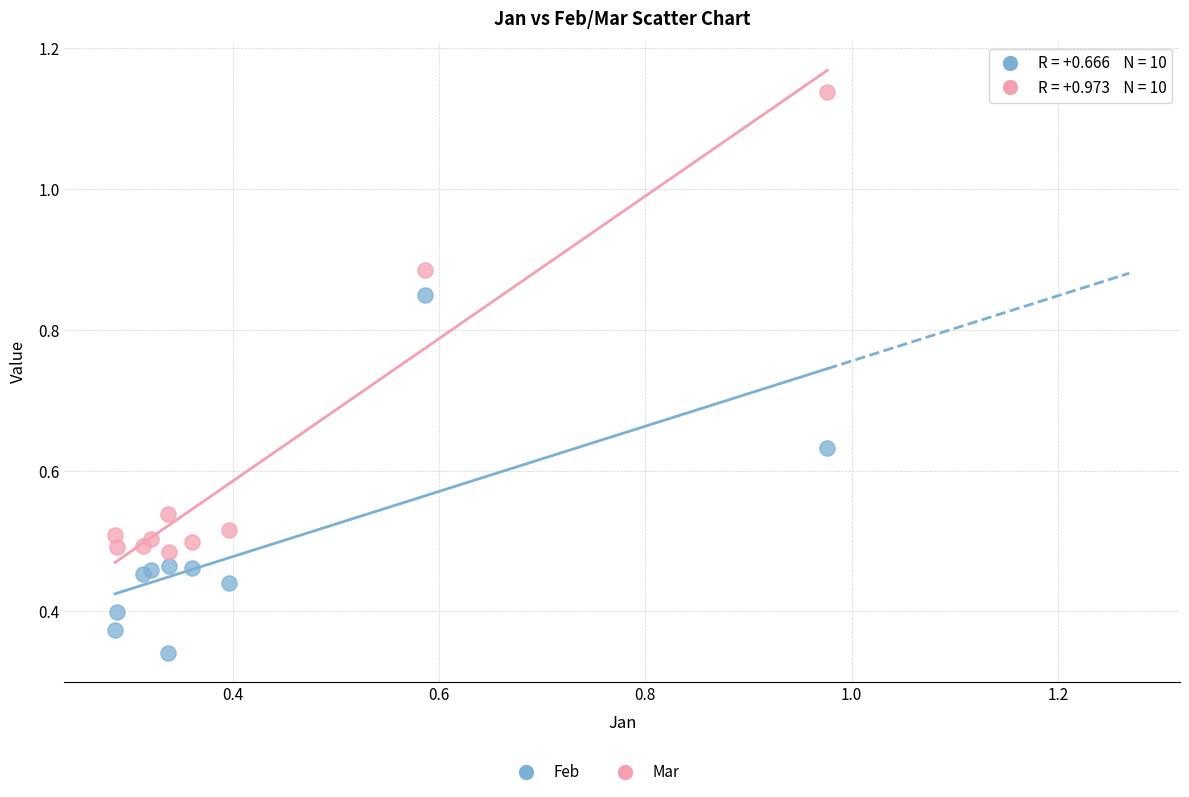

Which series contains the lowest Y value?

Feb